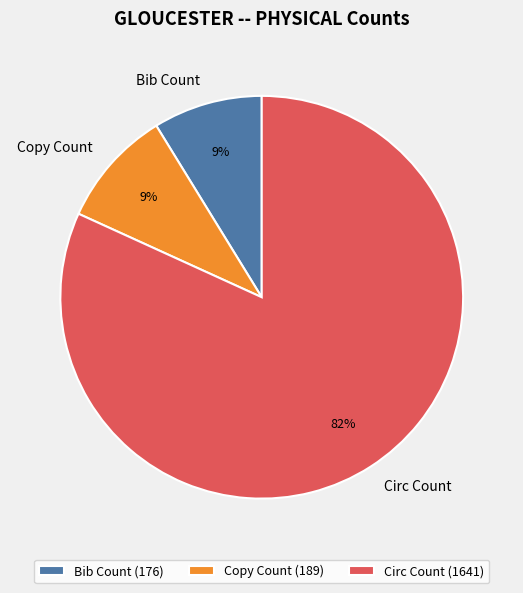

To the nearest percent, what is the combined percentage of Circ Count and Bib Count?

91%